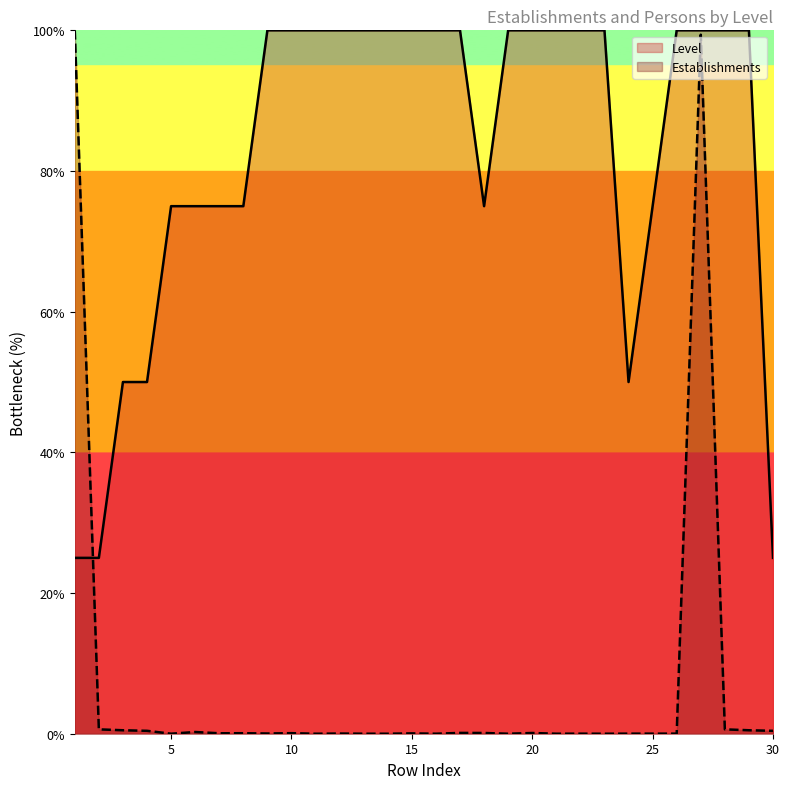

How many interior local valleys does the Level series have?

2